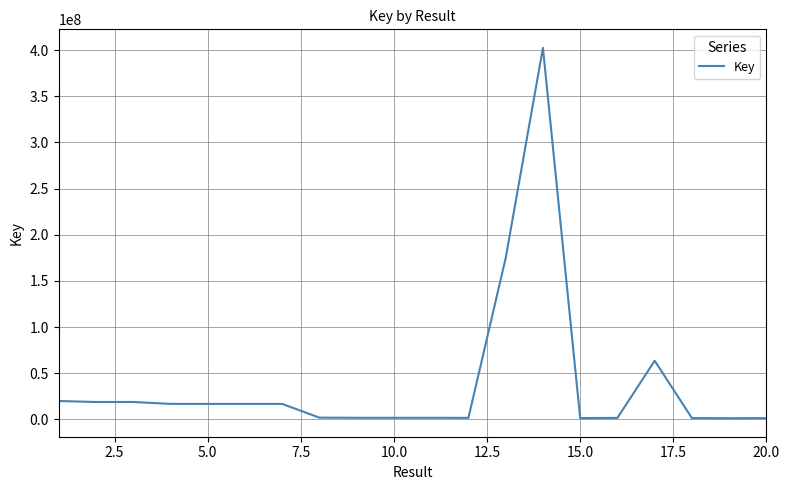

How many series are shown in this chart?

1